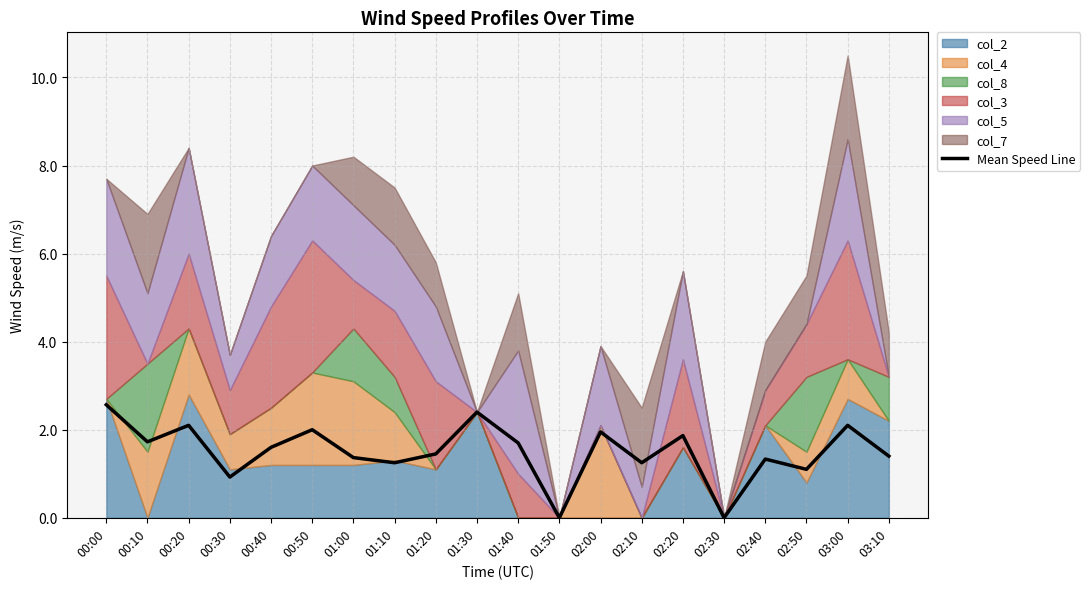

Is it true that the value at 00:10 is 1.7?

True